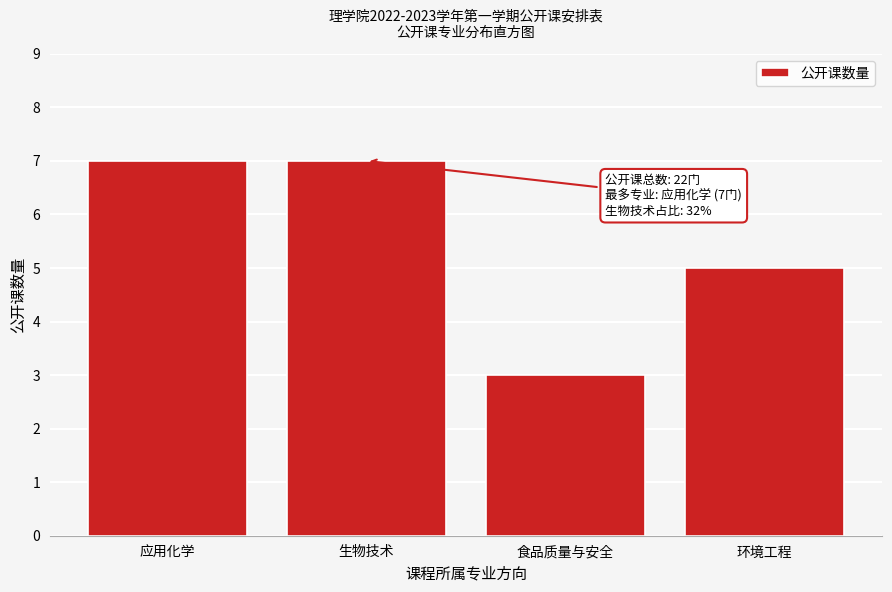

Reading left to right, list all the values displayed in this chart.

应用化学=7	生物技术=7	食品质量与安全=3	环境工程=5